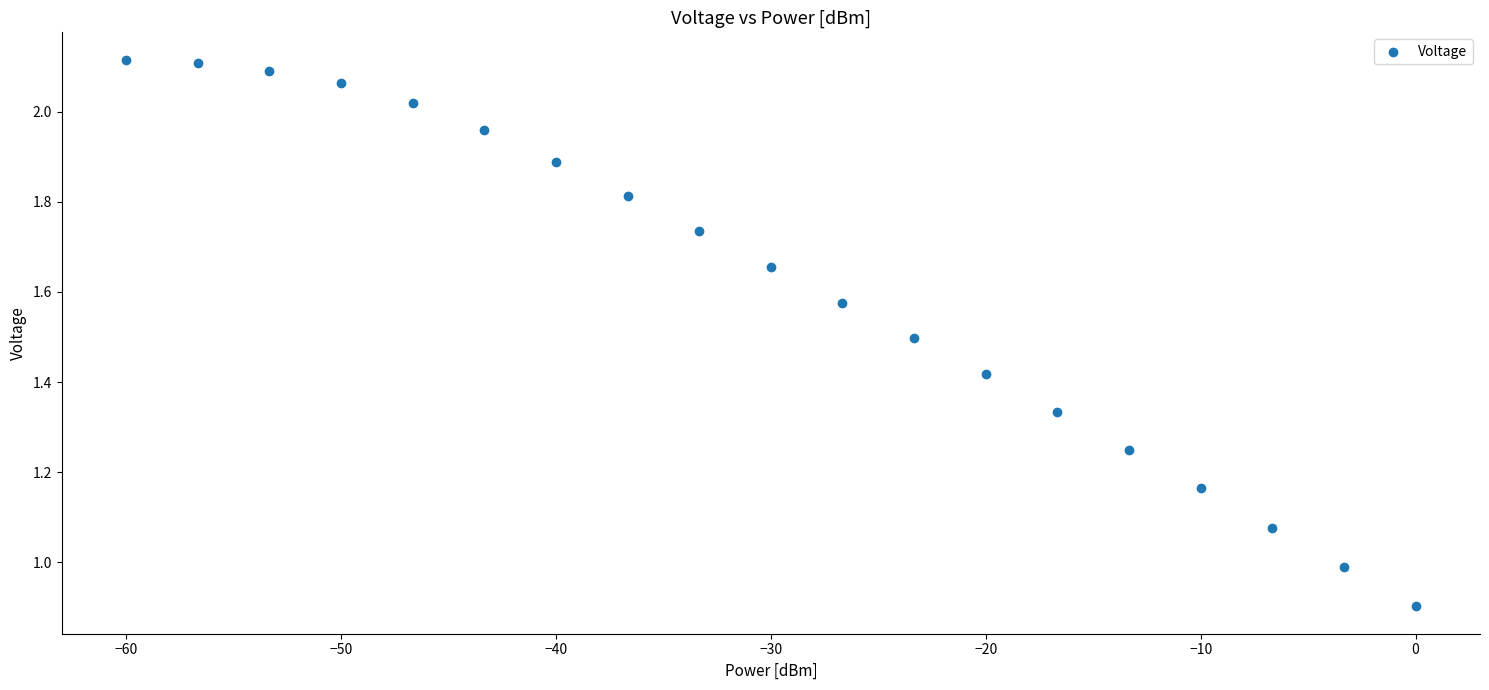

What is the range of X values (max minus min)?

60.0